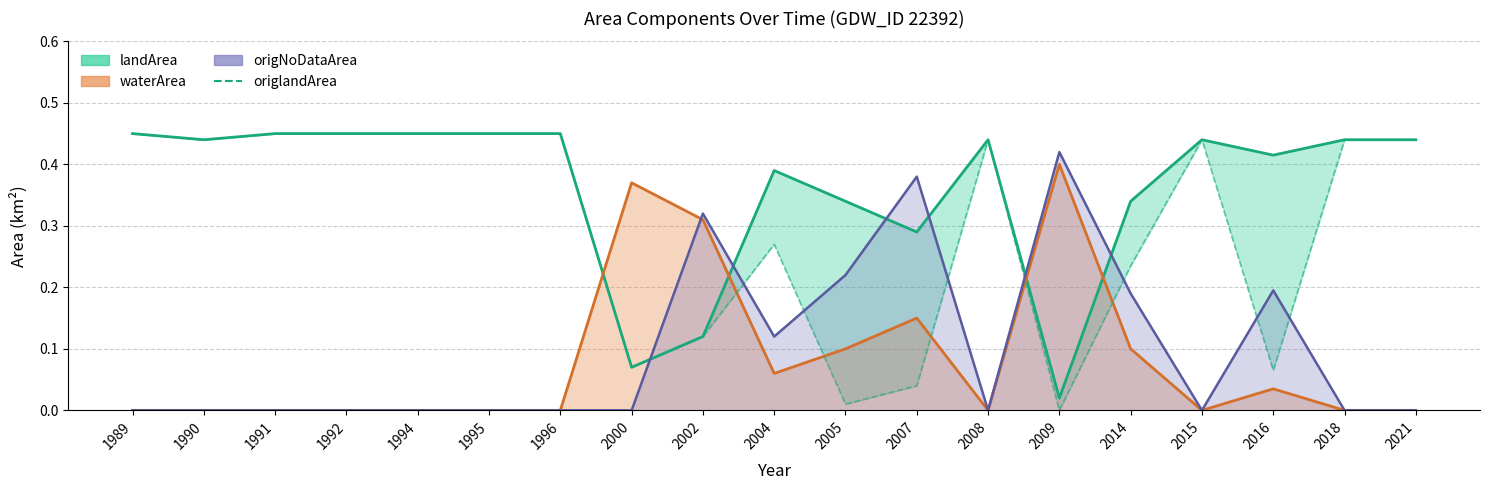

At how many categories does at least one series exceed 0?

19